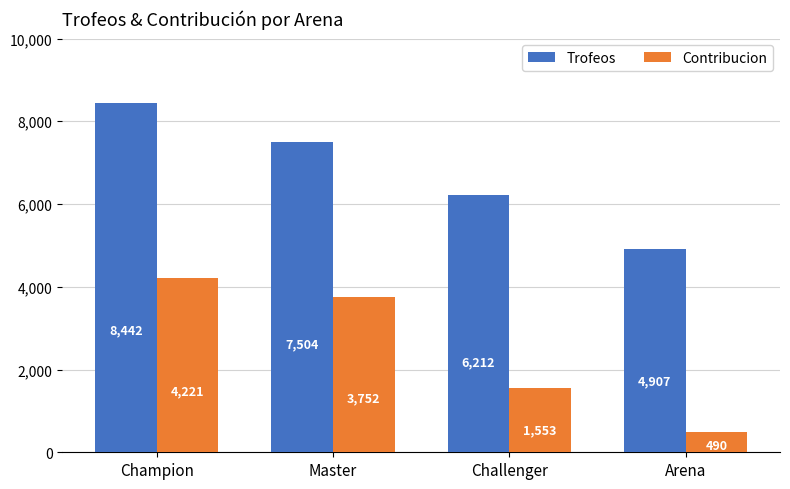

Are the bars horizontal?

No